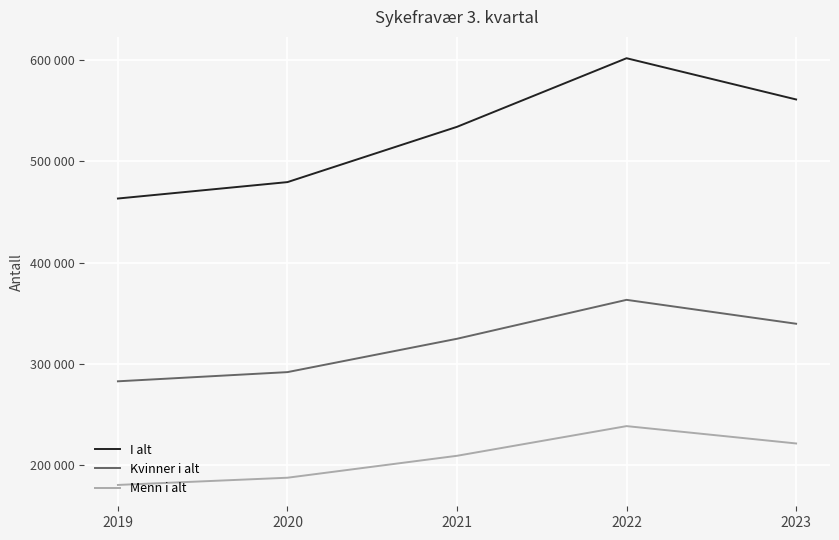

Is this an area chart (filled region under the line)?

No